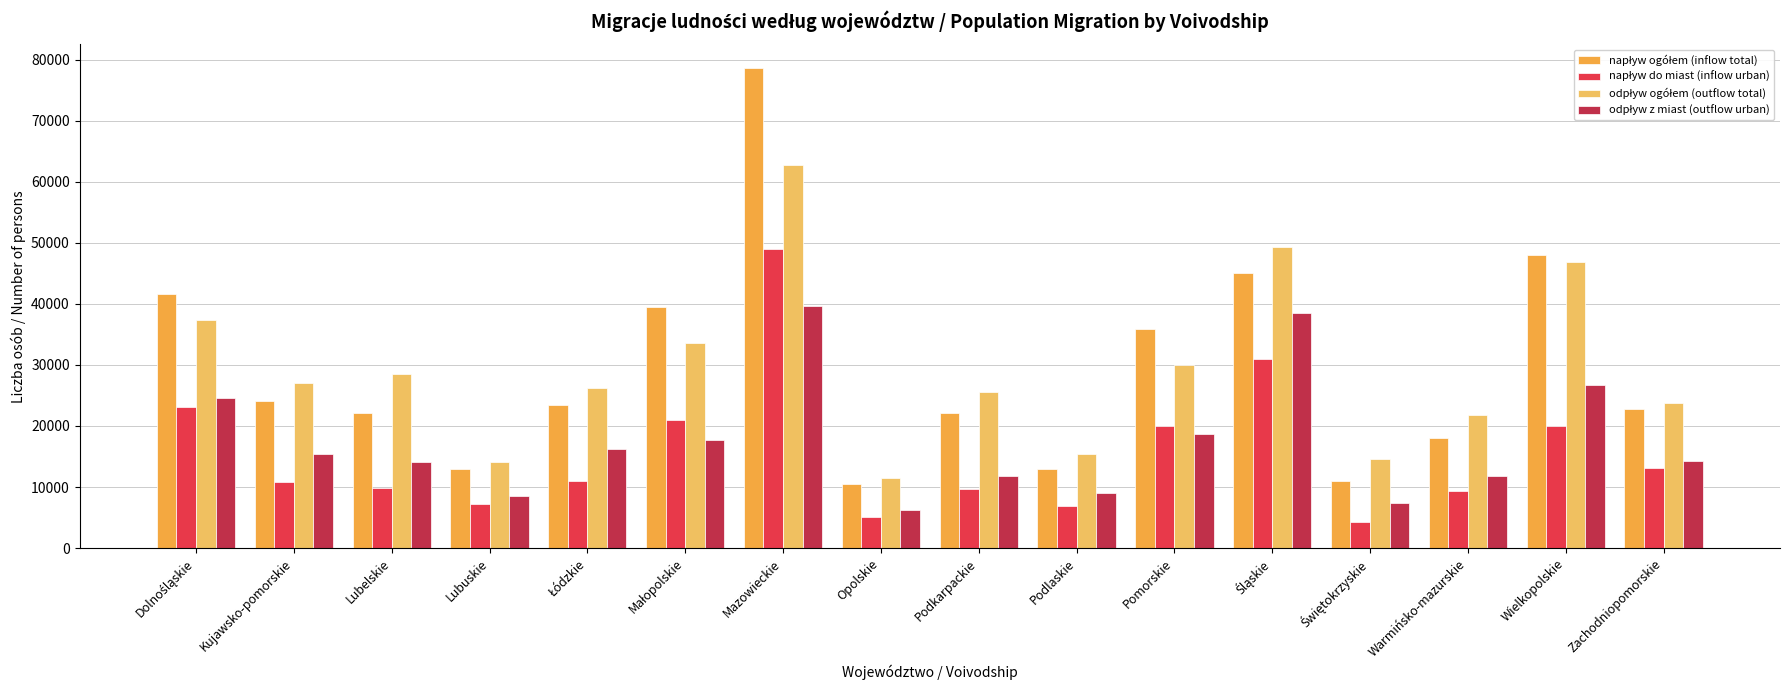

What is the minimum value shown in the chart?

4335